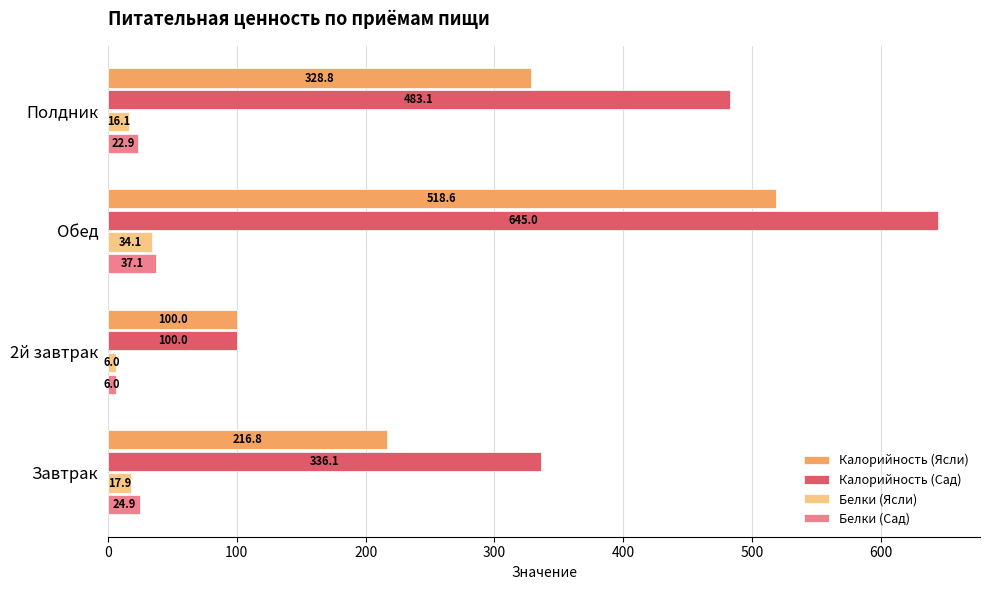

What is the approximate value of Белки (Ясли) at Обед?

34.1